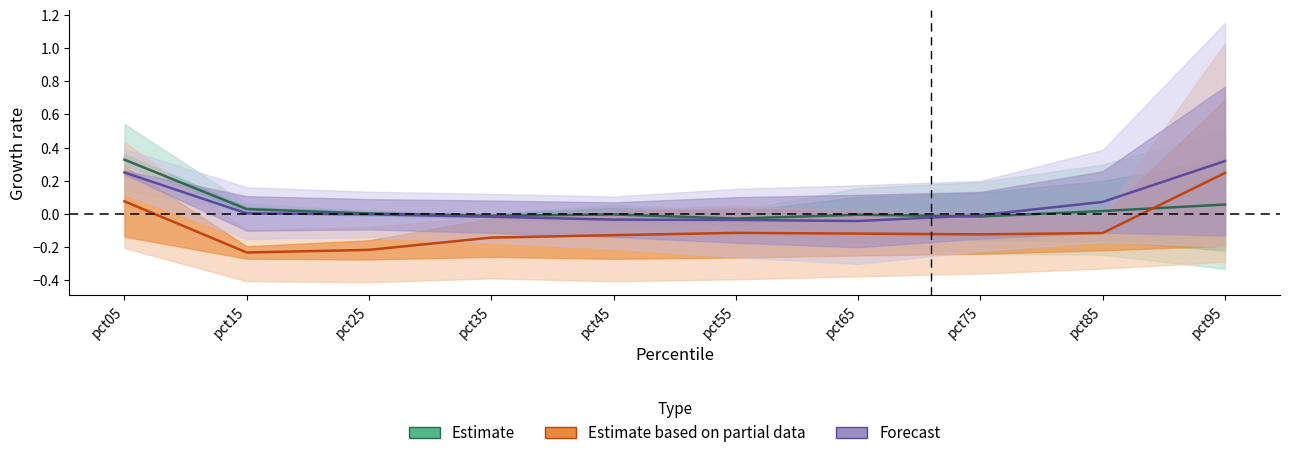

What are all the series names shown in the legend?

Estimate, Estimate based on partial data, Forecast